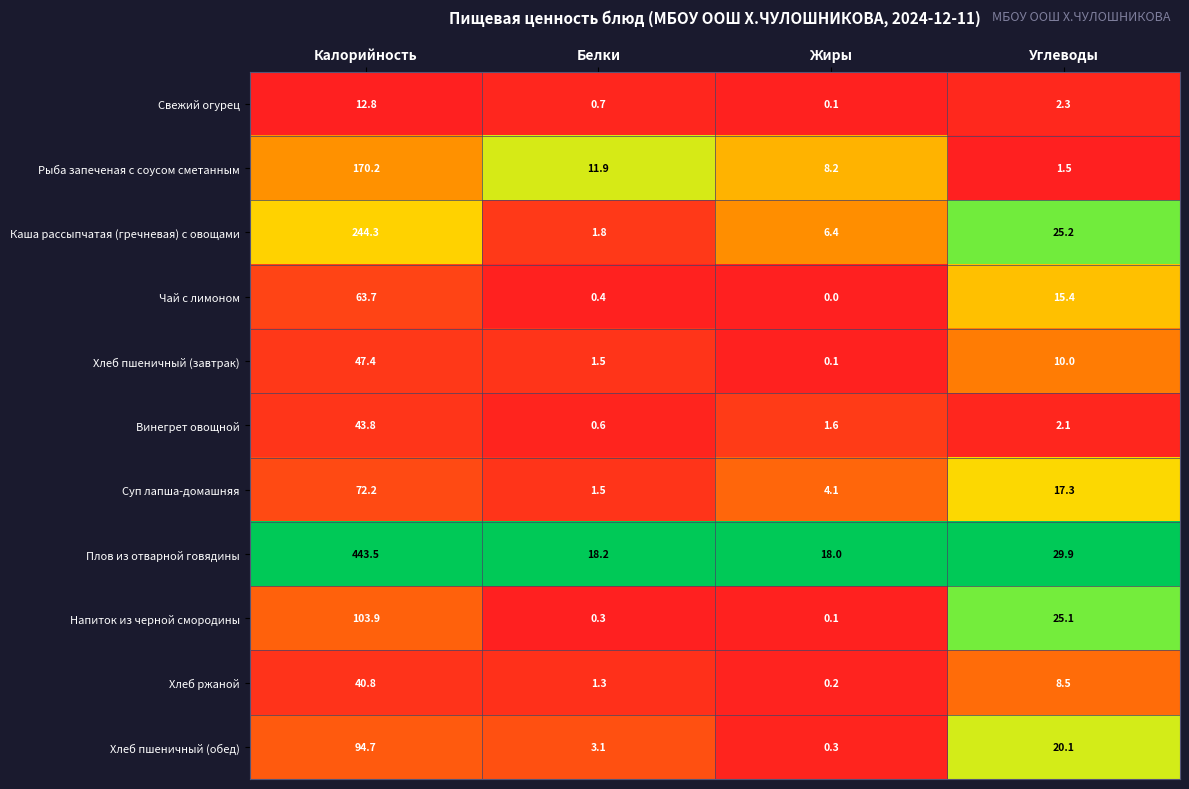

What value does the Хлеб пшеничный (завтрак) series have at Калорийность?

47.4